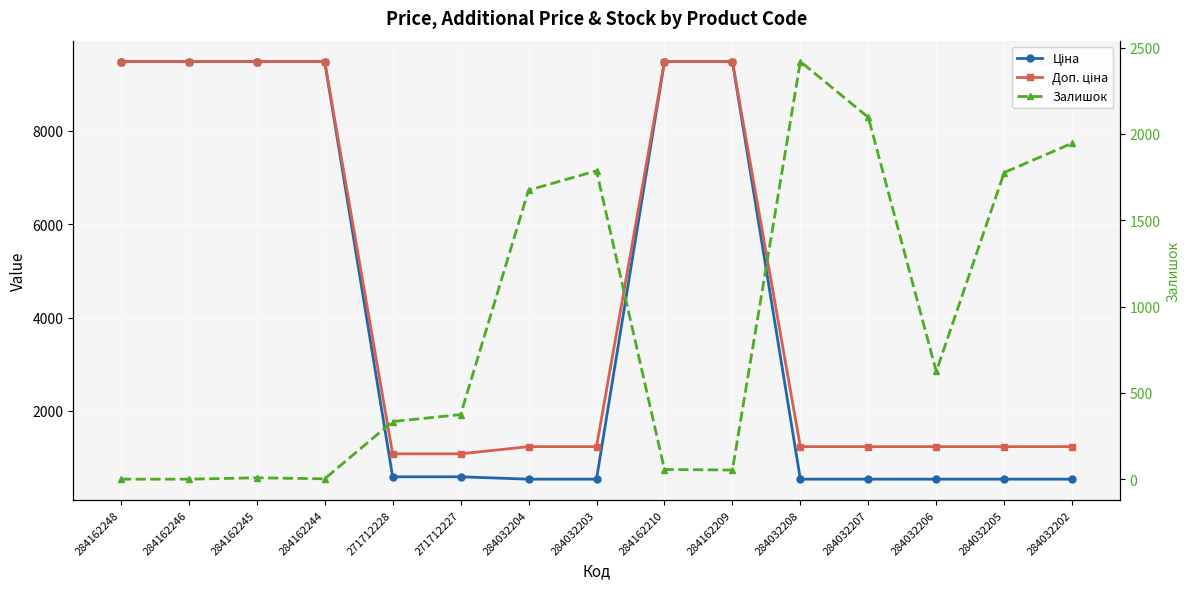

Reading right to left, what are all the values shown in this chart?

Ціна: 284032202=539.0	284032205=539.0	284032206=539.0	284032207=539.0	284032208=539.0	284162209=9480.1	284162210=9480.1	284032203=539.0	284032204=539.0	271712227=589.9	271712228=589.9	284162244=9480.1	284162245=9480.1	284162246=9480.1	284162248=9480.1
Доп. ціна: 284032202=1235.4	284032205=1235.4	284032206=1235.4	284032207=1235.4	284032208=1235.4	284162209=9480.1	284162210=9480.1	284032203=1235.4	284032204=1235.4	271712227=1081.7	271712228=1081.7	284162244=9480.1	284162245=9480.1	284162246=9480.1	284162248=9480.1
Залишок: 284032202=1946.0	284032205=1776.0	284032206=624.0	284032207=2096.0	284032208=2419.0	284162209=53.0	284162210=56.0	284032203=1786.0	284032204=1674.0	271712227=374.0	271712228=334.0	284162244=2.0	284162245=8.0	284162246=0.0	284162248=0.0